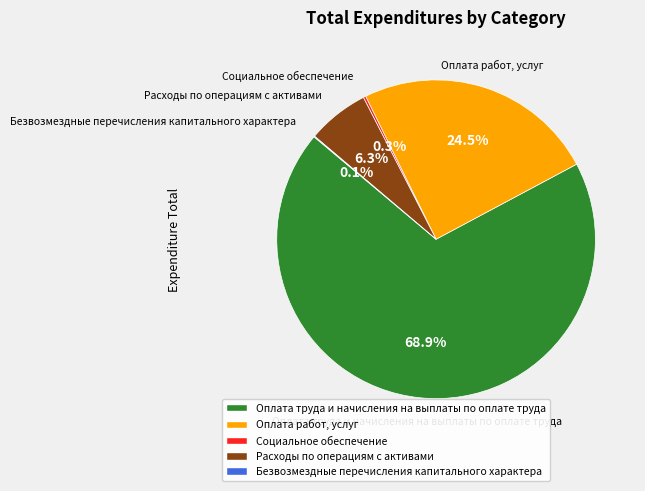

What is the largest slice in the pie chart?

Оплата труда и начисления на выплаты по оплате труда